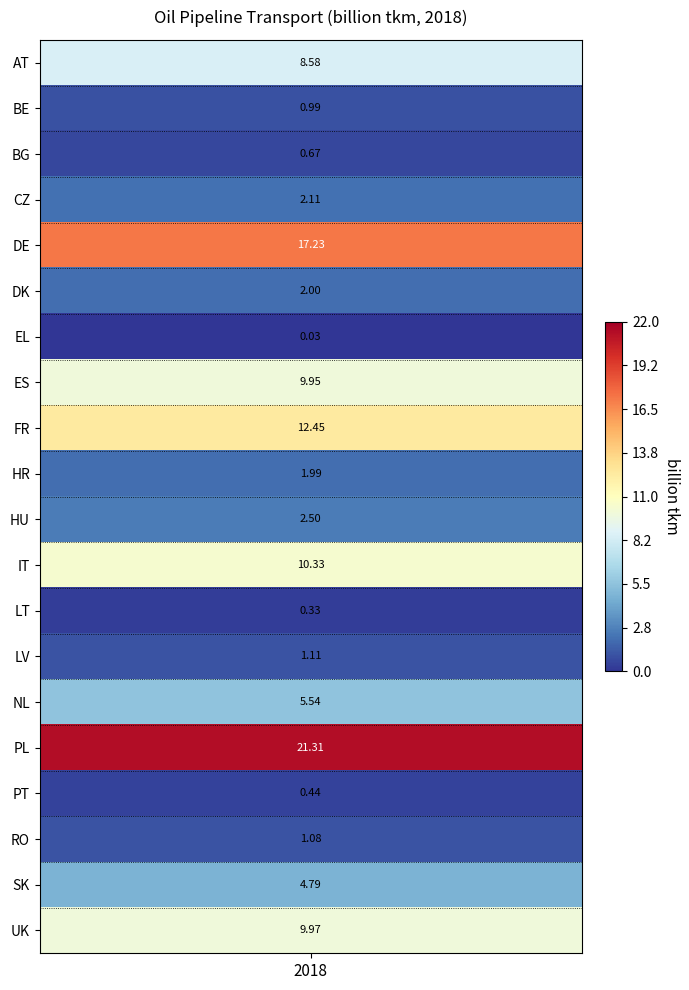

Reading left to right, list all the values displayed in this chart.

AT=8.6	BE=1.0	BG=0.7	CZ=2.1	DE=17.2	DK=2.0	EL=0.0	ES=9.9	FR=12.4	HR=2.0	HU=2.5	IT=10.3	LT=0.3	LV=1.1	NL=5.5	PL=21.3	PT=0.4	RO=1.1	SK=4.8	UK=10.0